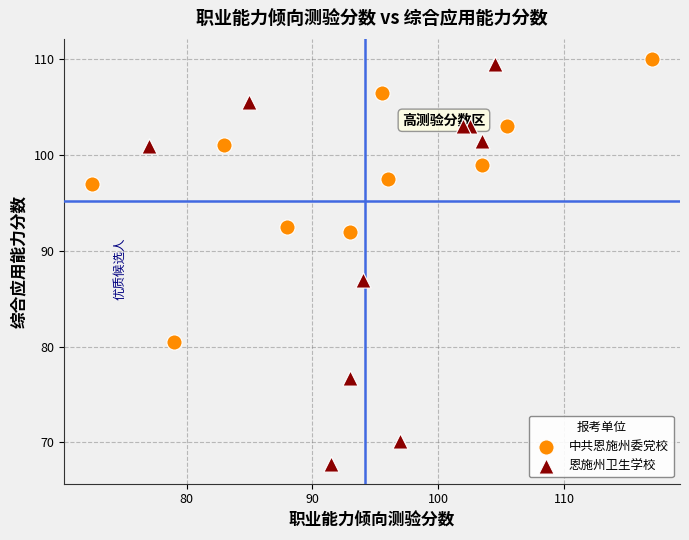

Which series reaches the minimum Y coordinate?

恩施州卫生学校